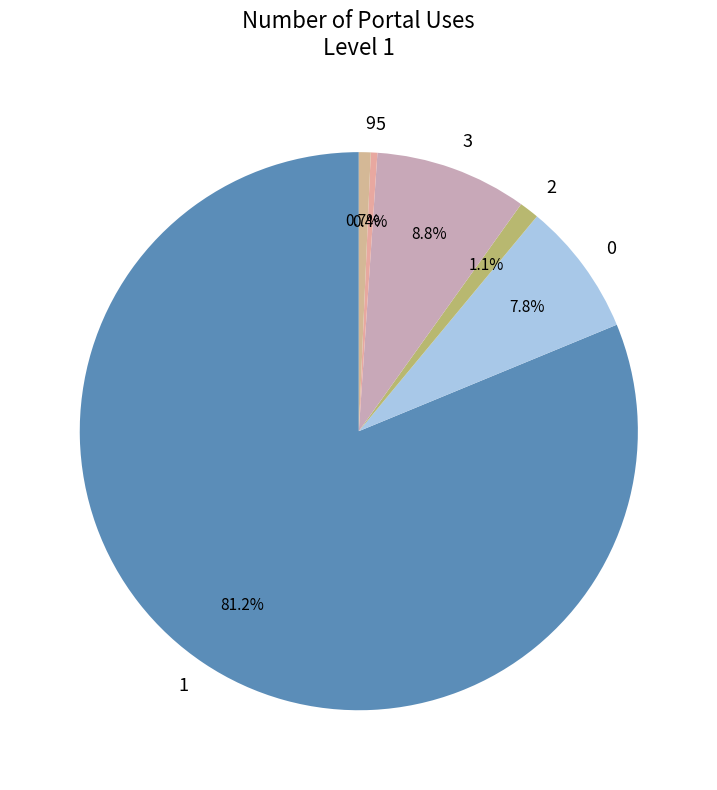

Which slice represents more than half of the pie?

1